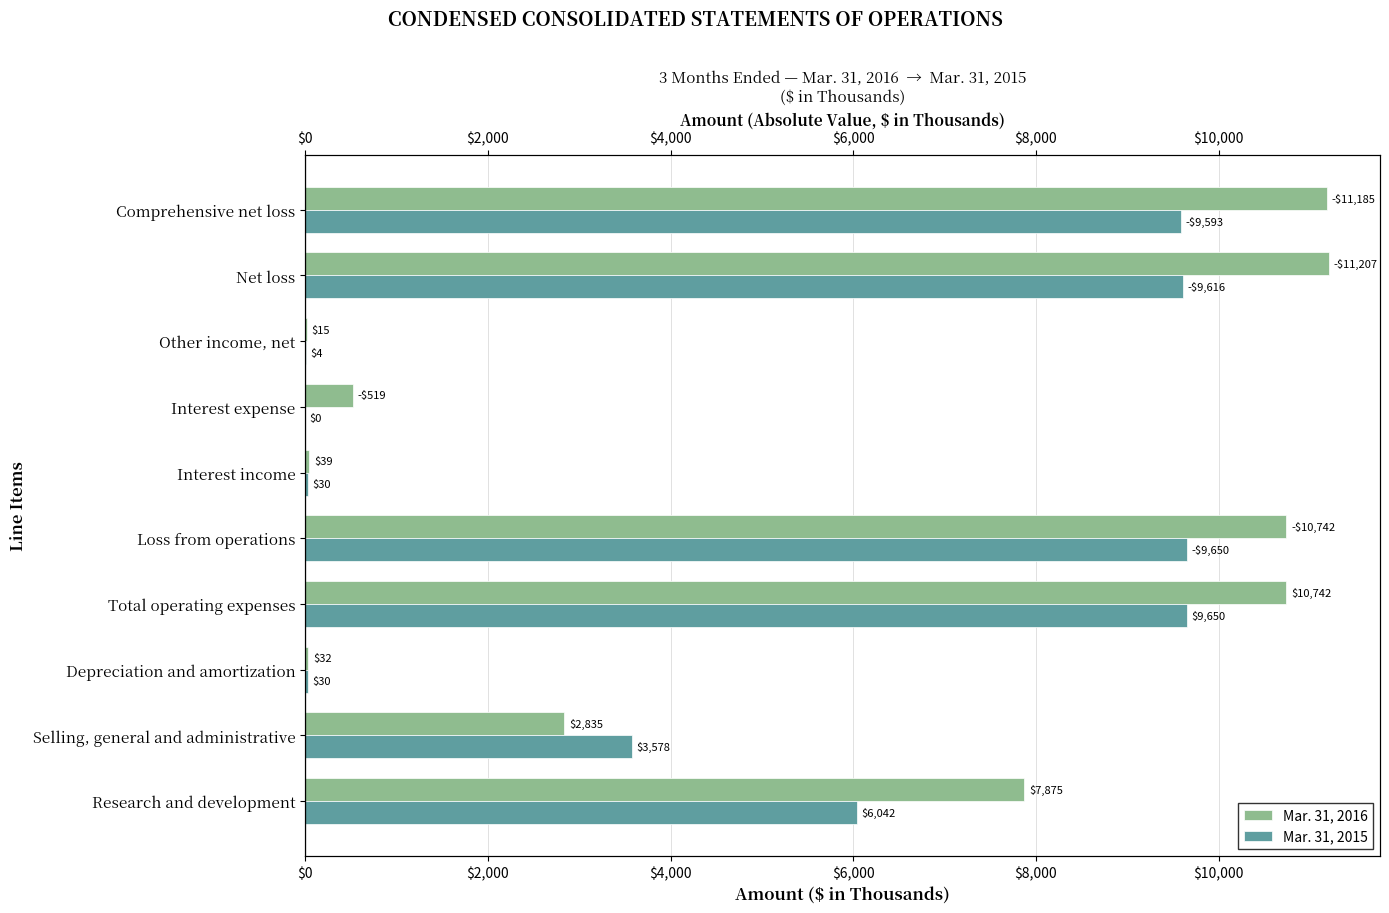

What is the spread (max minus min) of values at Comprehensive net loss?

1592